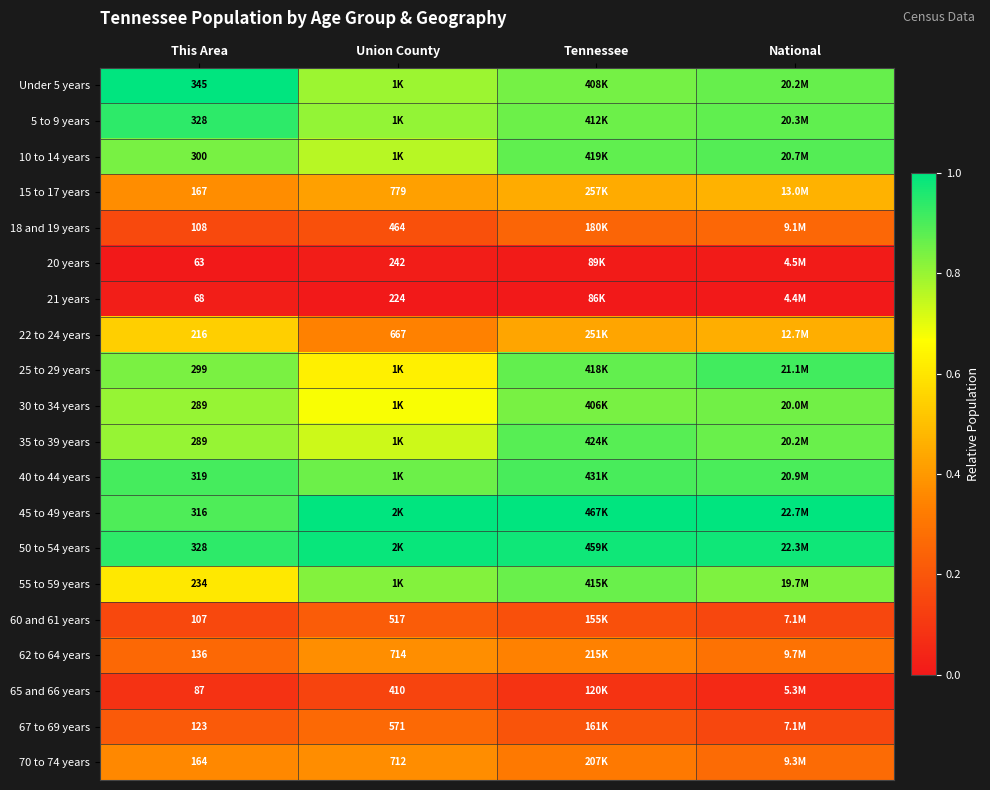

Is the value of Under 5 years at This Area greater than the value of 65 and 66 years at Union County?

No